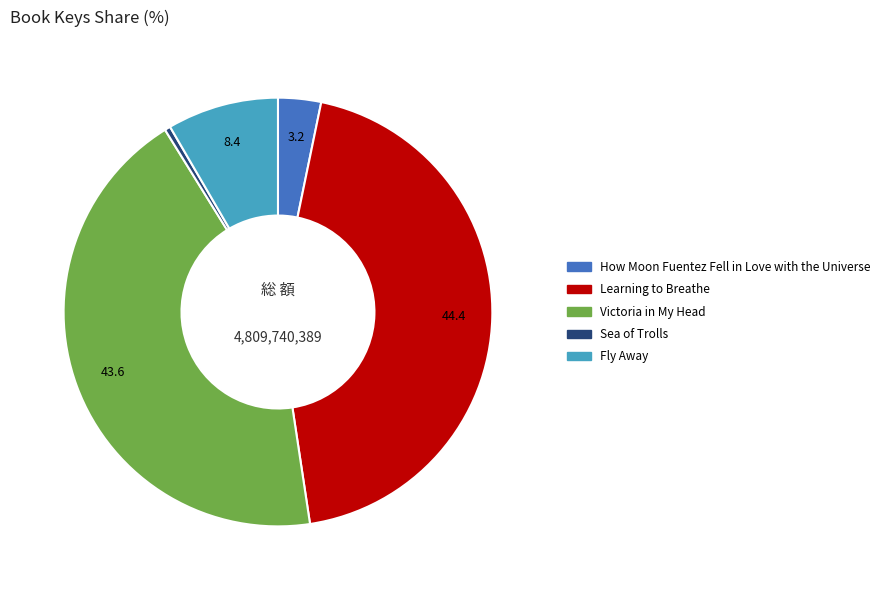

Rank the categories by value from highest to lowest.

Learning to Breathe, Victoria in My Head, Fly Away, How Moon Fuentez Fell in Love with the Universe, Sea of Trolls